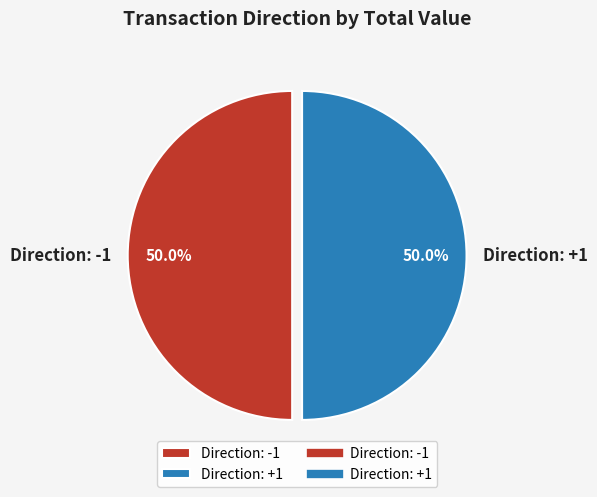

What percentage do Direction: -1 and Direction: +1 together represent?

100.0%